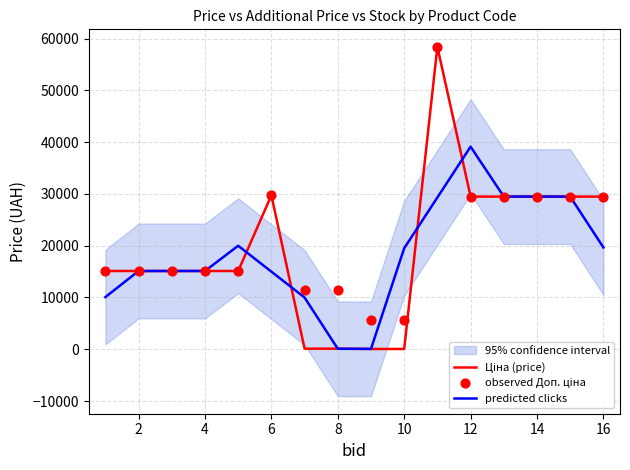

The value of predicted clicks at 14 is 13599.1. True or false?

False